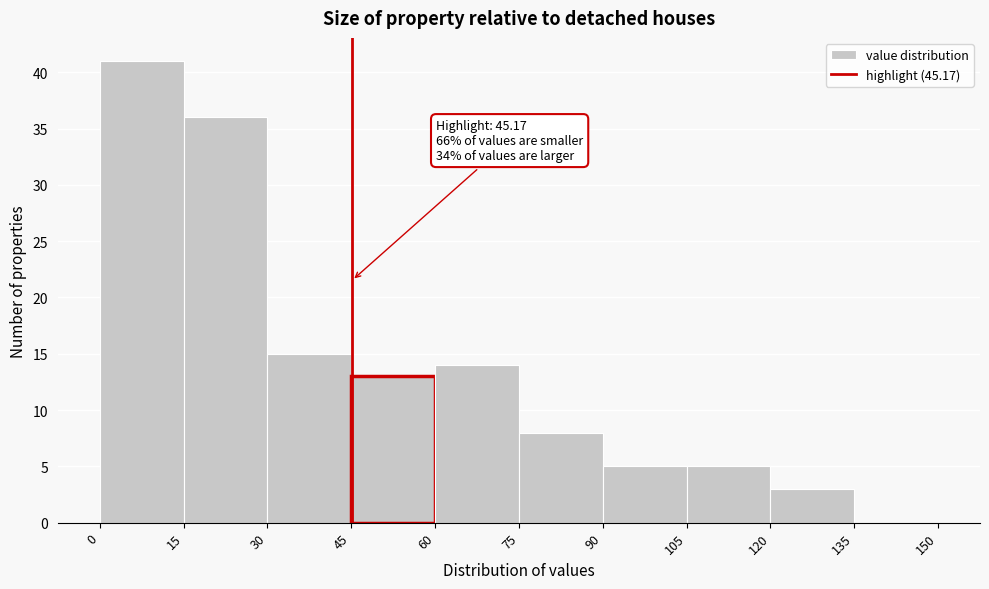

Which range on the x-axis has the tallest bar?

0 to 15